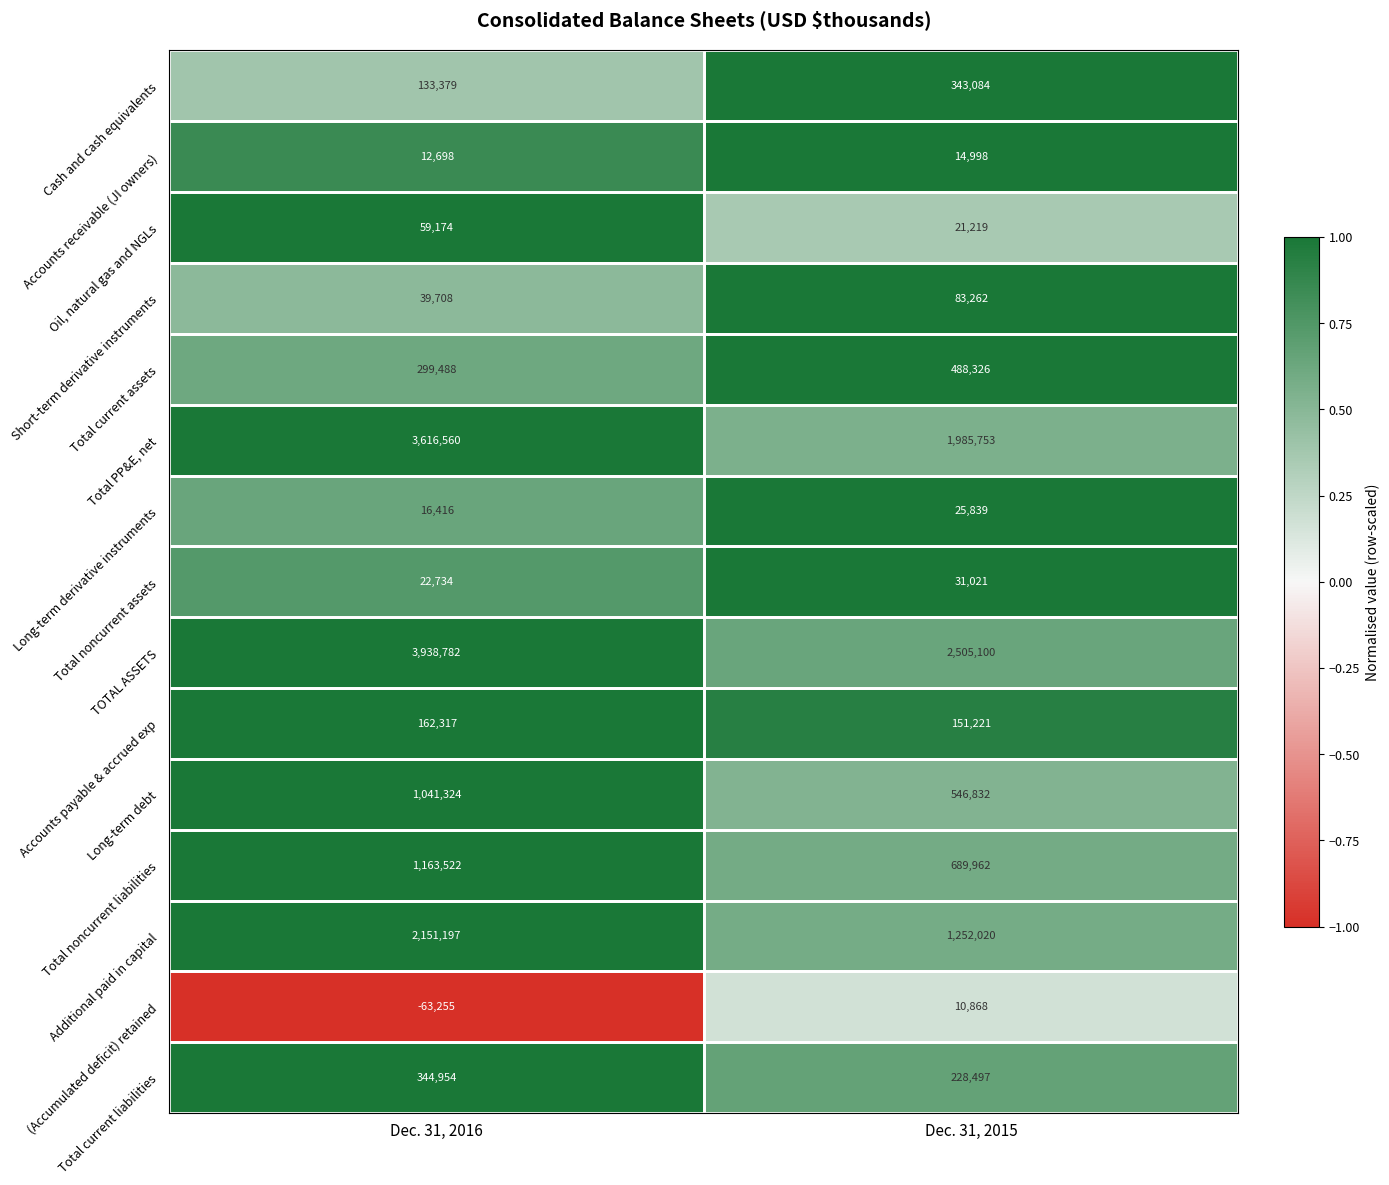

What is the average value of the Long-term debt series?

794078